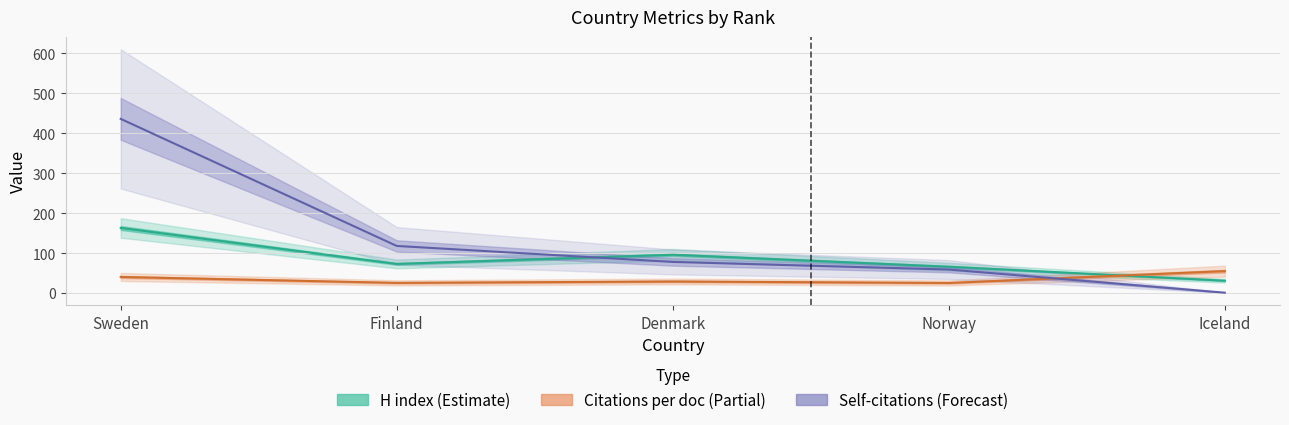

Does the chart display data point markers on the line(s)?

No